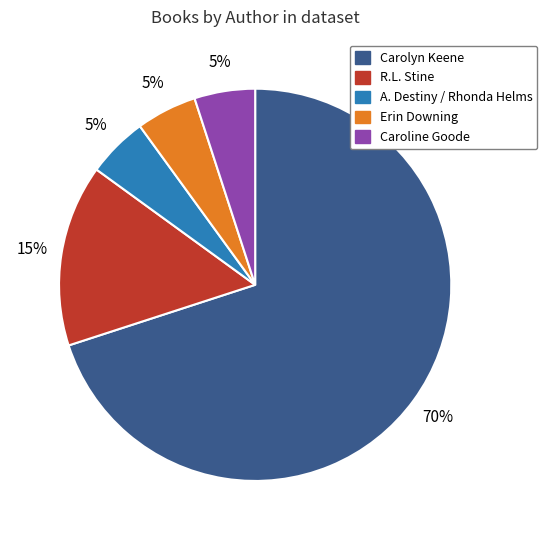

How many slices are in this pie chart?

5